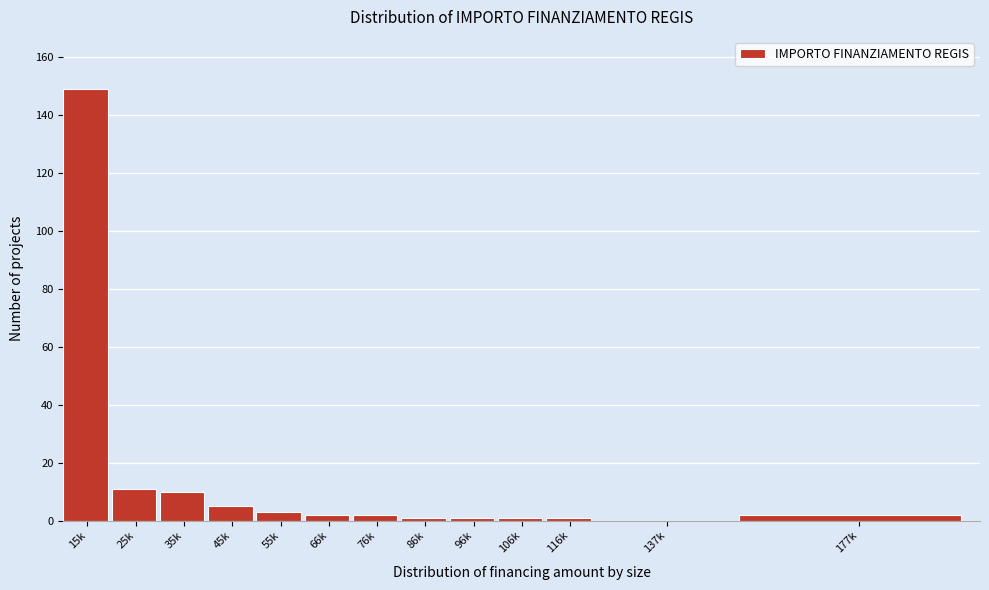

Reading right to left, transcribe all the data shown in this chart.

177k=2	137k=0	116k=1	106k=1	96k=1	86k=1	76k=2	66k=2	55k=3	45k=5	35k=10	25k=11	15k=149